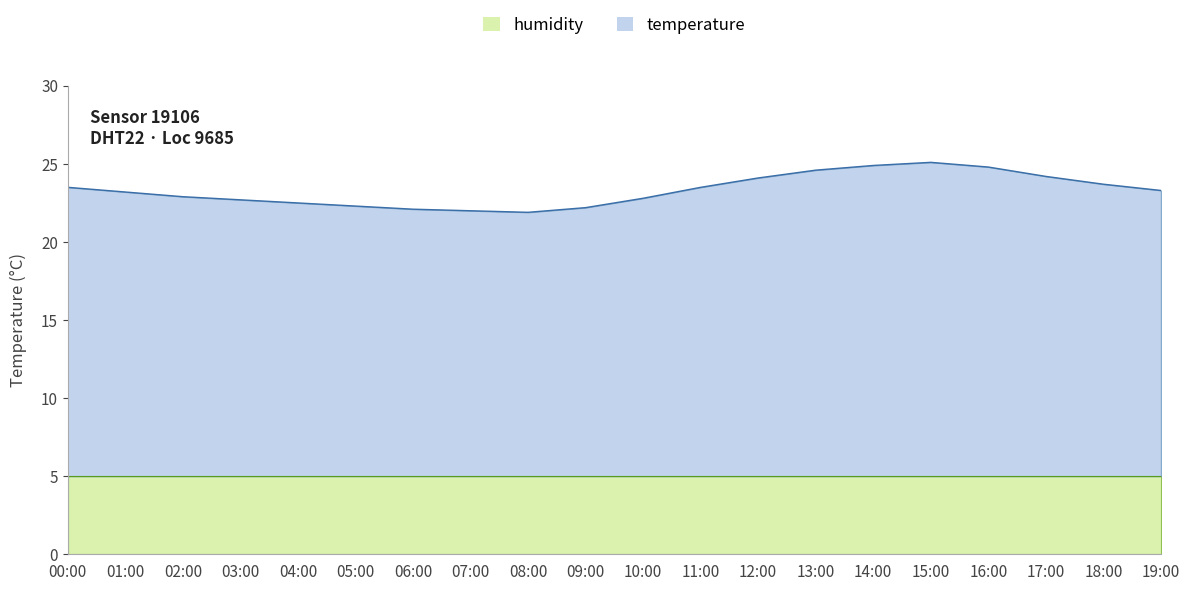

List the labels in order of value, smallest first.

08:00, 07:00, 06:00, 09:00, 05:00, 04:00, 03:00, 10:00, 02:00, 01:00, 19:00, 00:00, 11:00, 18:00, 12:00, 17:00, 13:00, 16:00, 14:00, 15:00